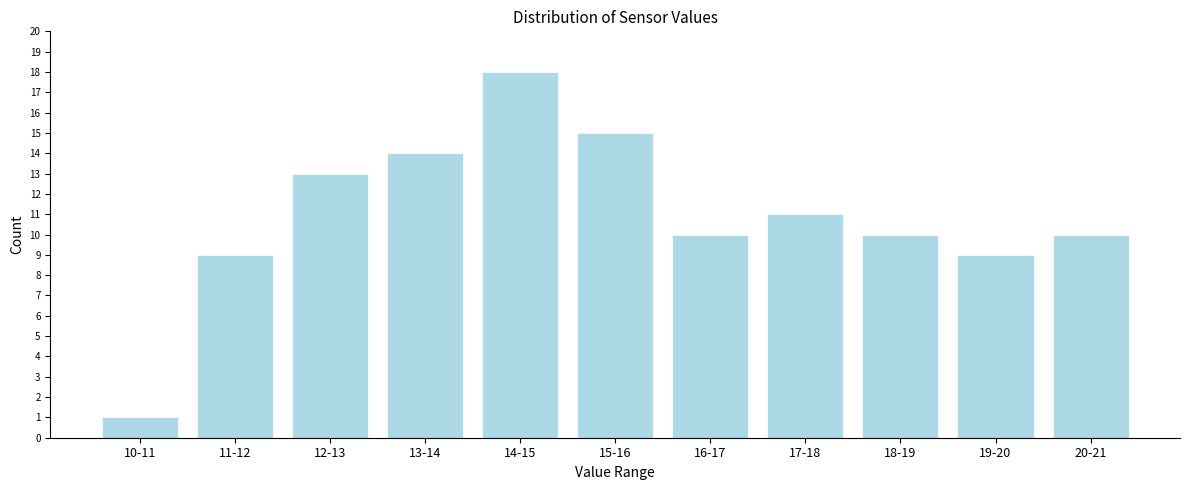

Reading right to left, what are all the values shown in this chart?

10	9	10	11	10	15	18	14	13	9	1